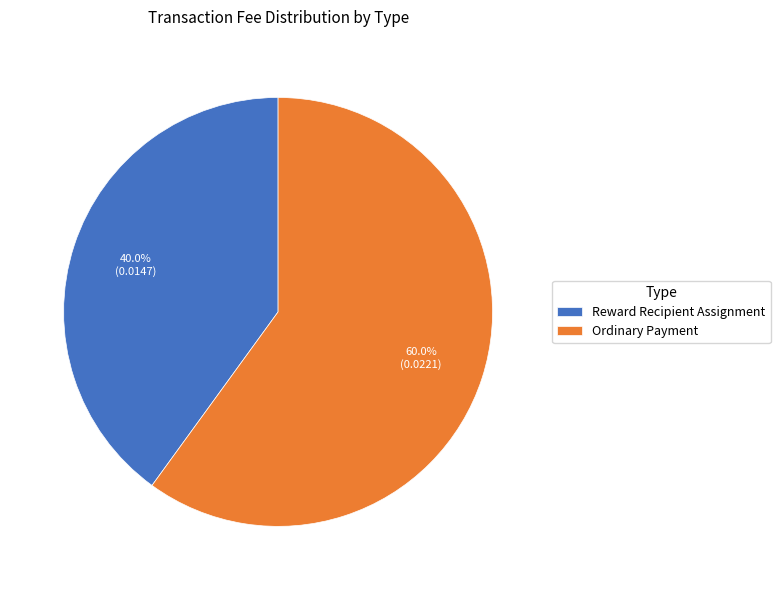

What is the majority slice?

Ordinary Payment